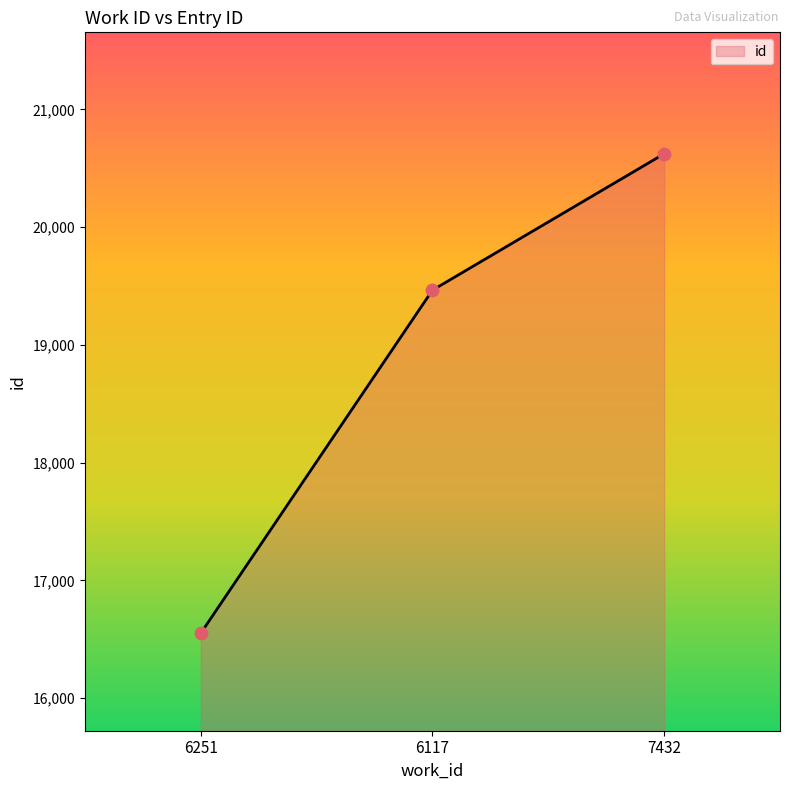

What is the ratio of the value at 7432 to the value at 6117?

1.1